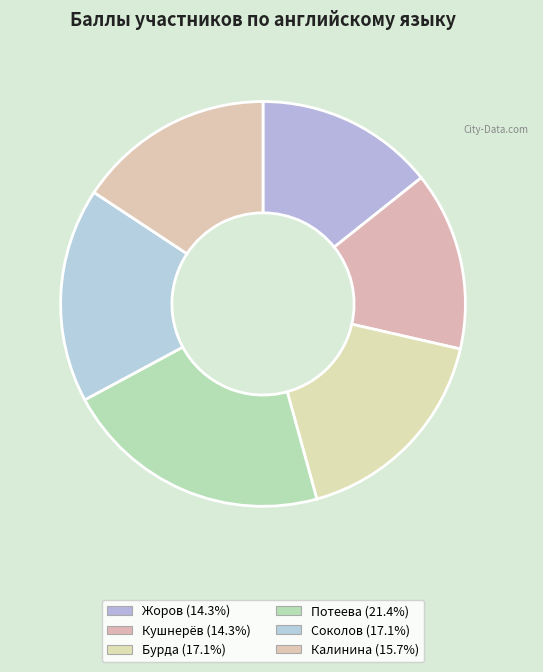

To the nearest percent, what is the average slice percentage?

17%